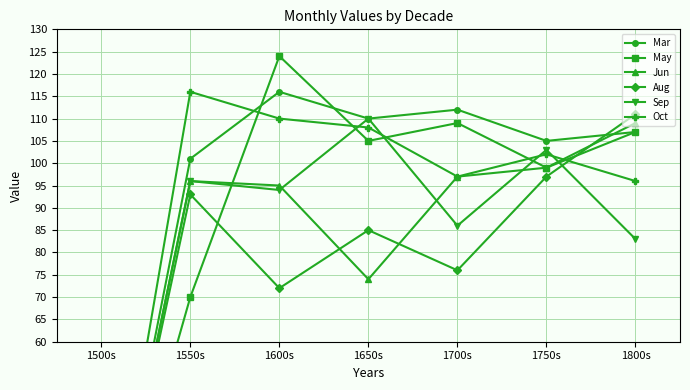

What is the difference between the Jun values at 1550s and 1600s?

1